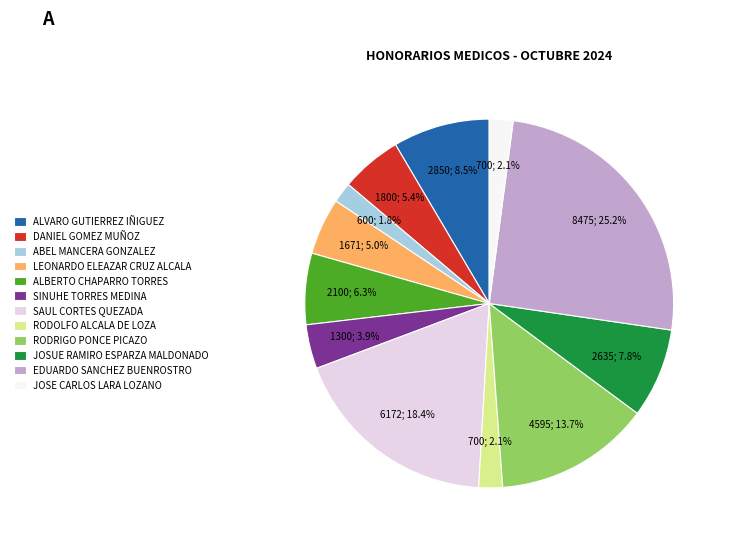

Which has a higher value, JOSUE RAMIRO ESPARZA MALDONADO or LEONARDO ELEAZAR CRUZ ALCALA?

JOSUE RAMIRO ESPARZA MALDONADO